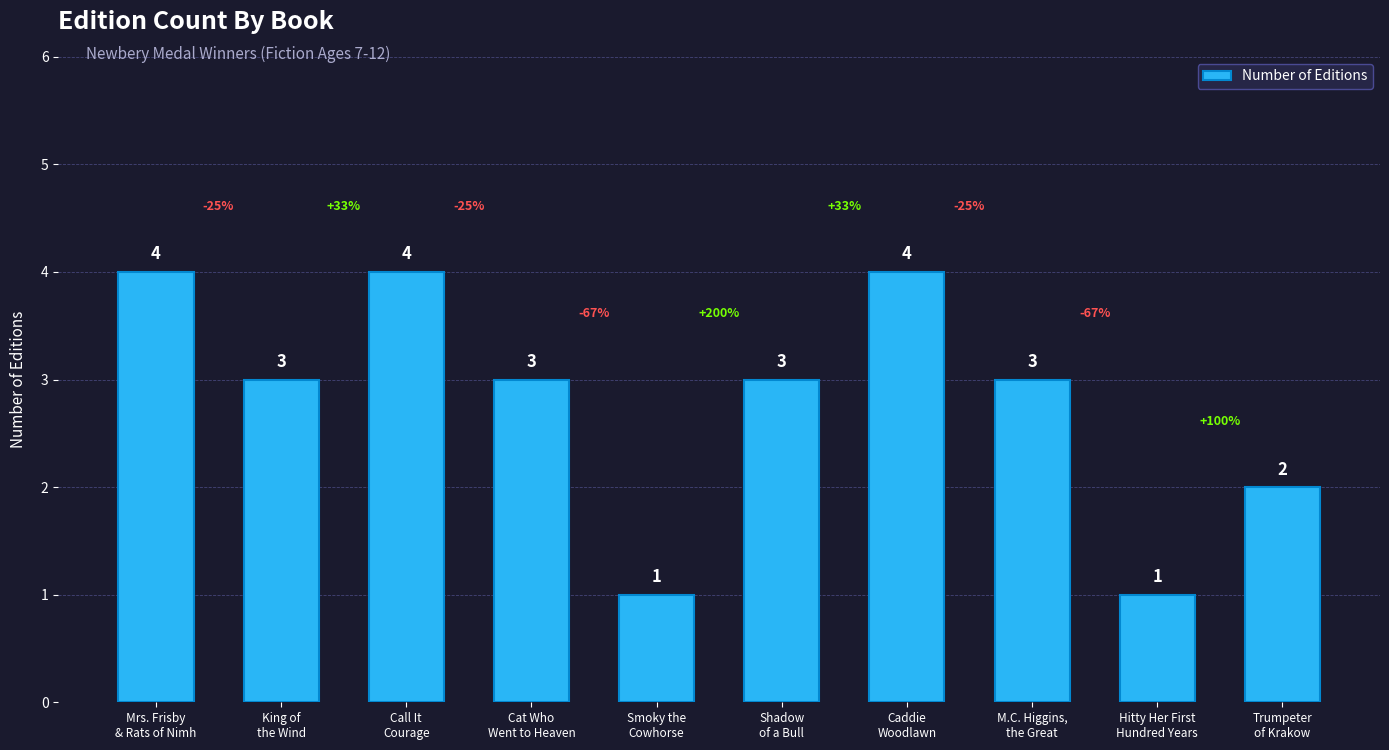

What is the minimum value shown in the chart?

1